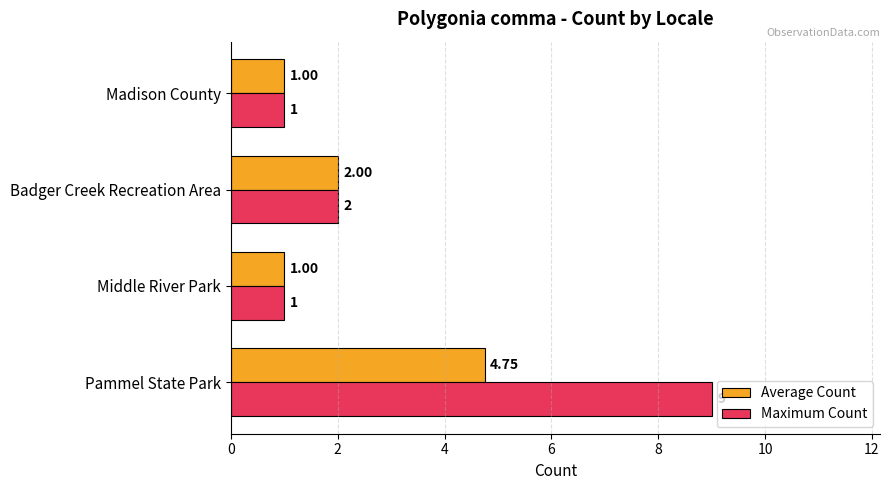

How many data points in Maximum Count are less than 2?

2